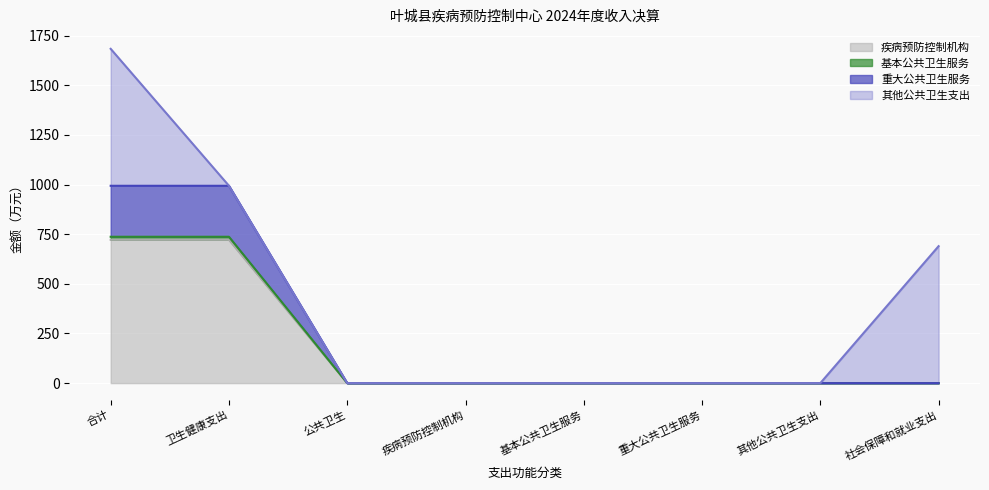

True or false: 重大公共卫生服务 and 疾病预防控制机构 cross at least once.

False